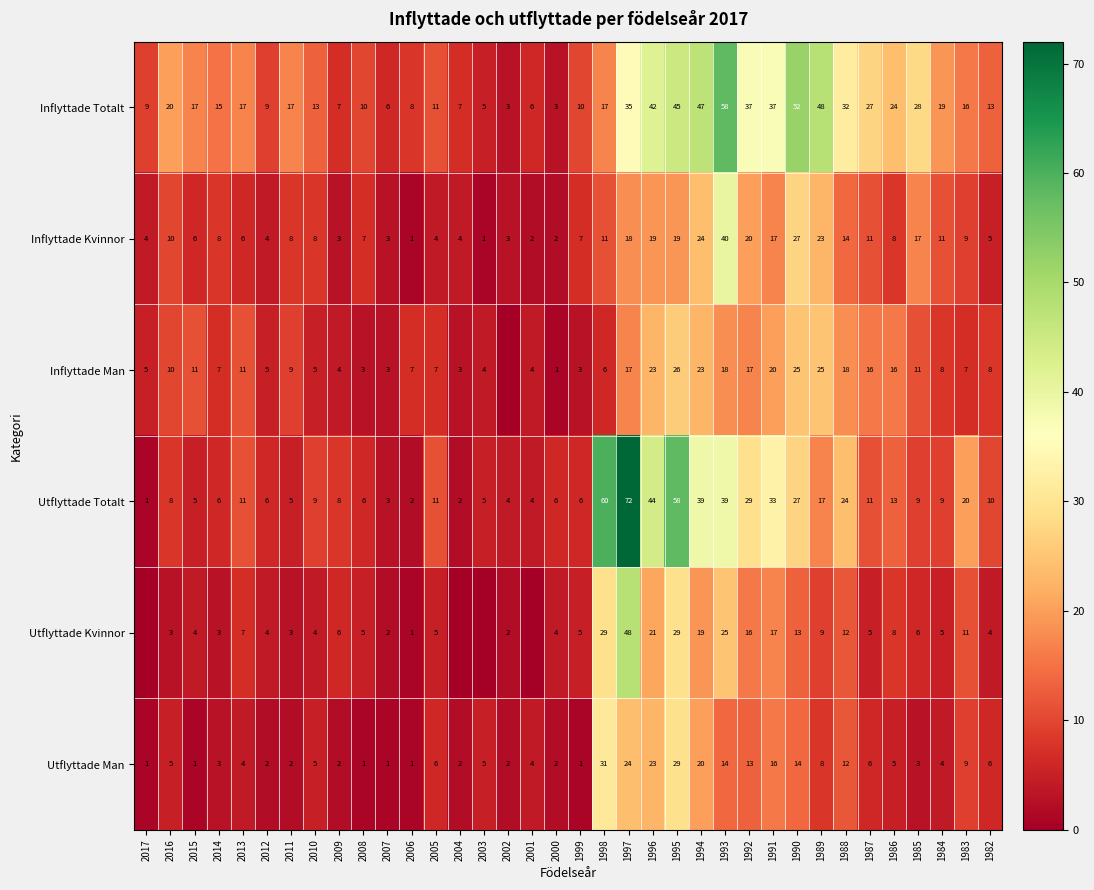

At which category is the sum across all series the highest?

1997